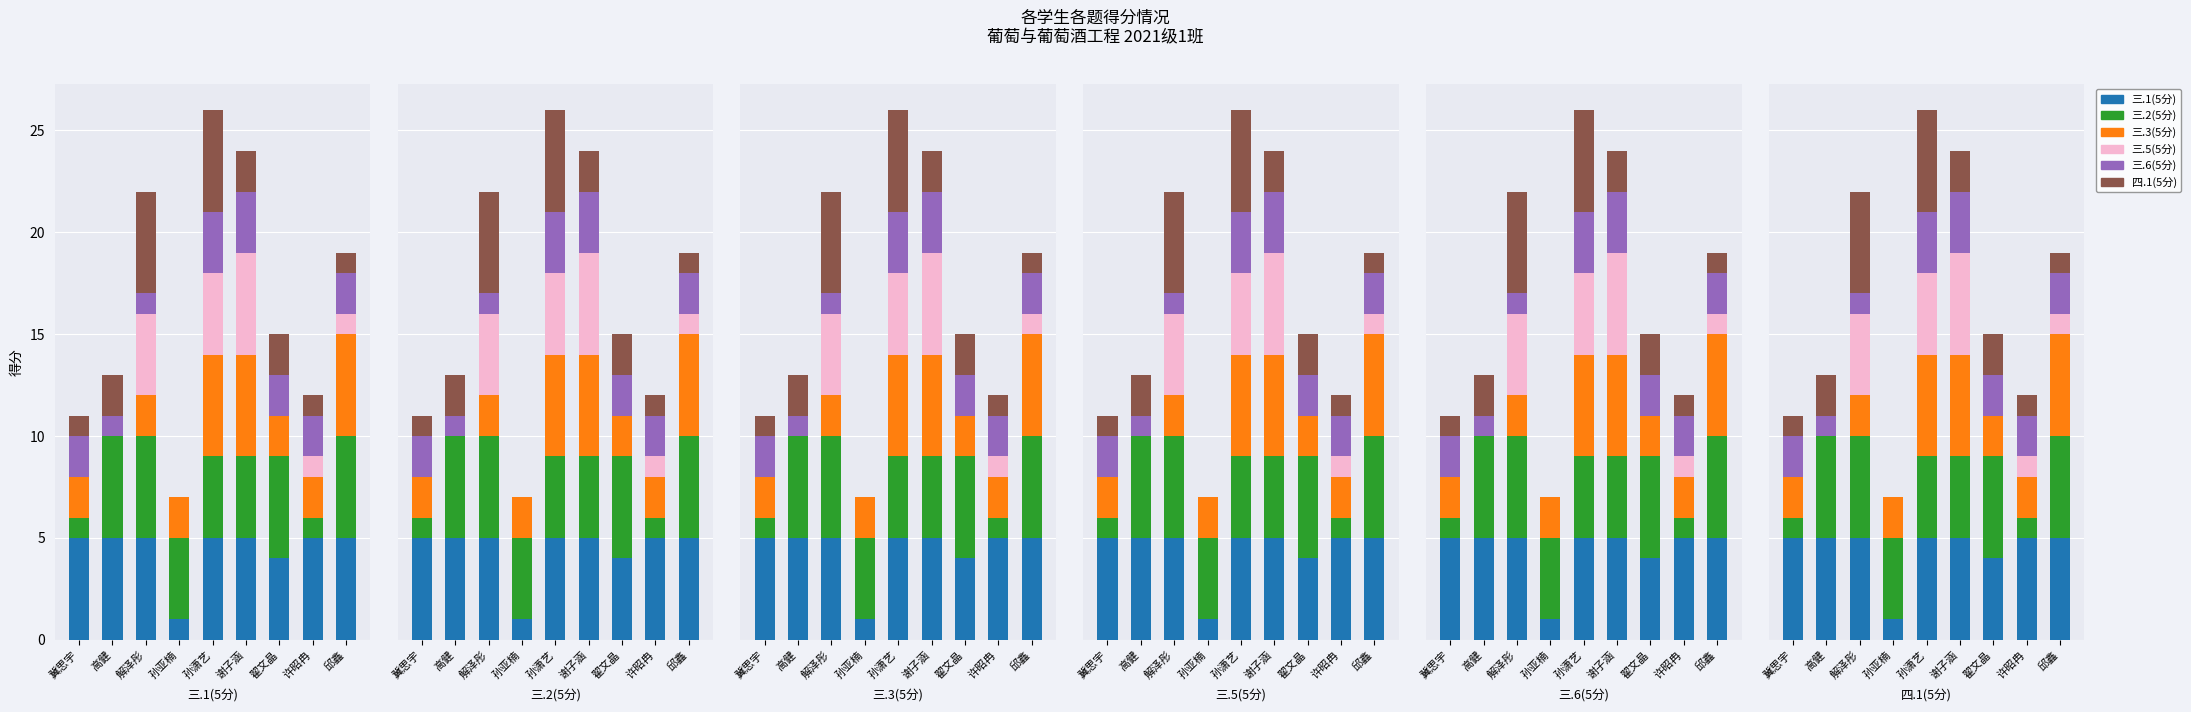

At which label is 三.2(5分) closest to 3?

孙亚楠